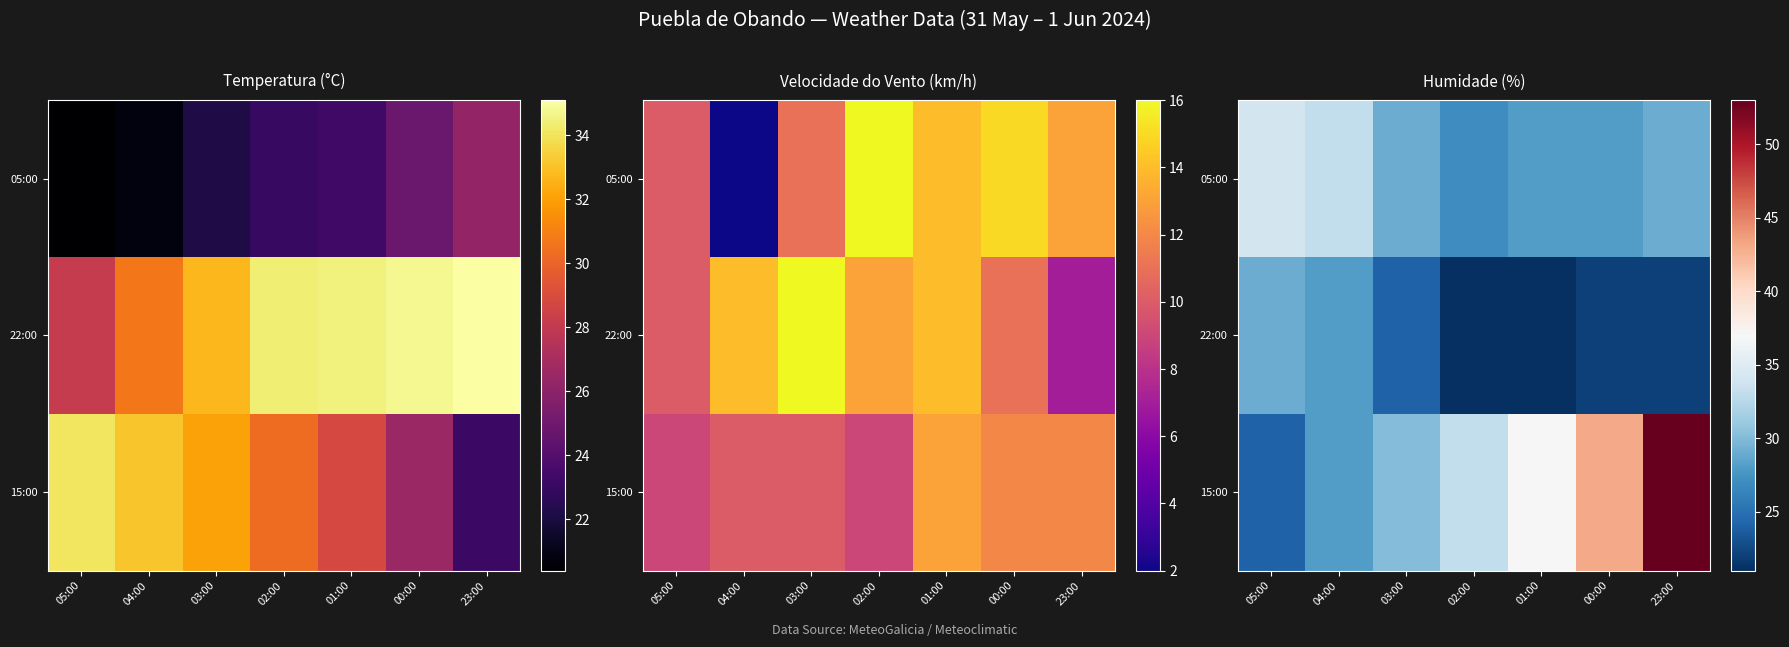

Count the 22:00 values in the range 21 to 28.

6